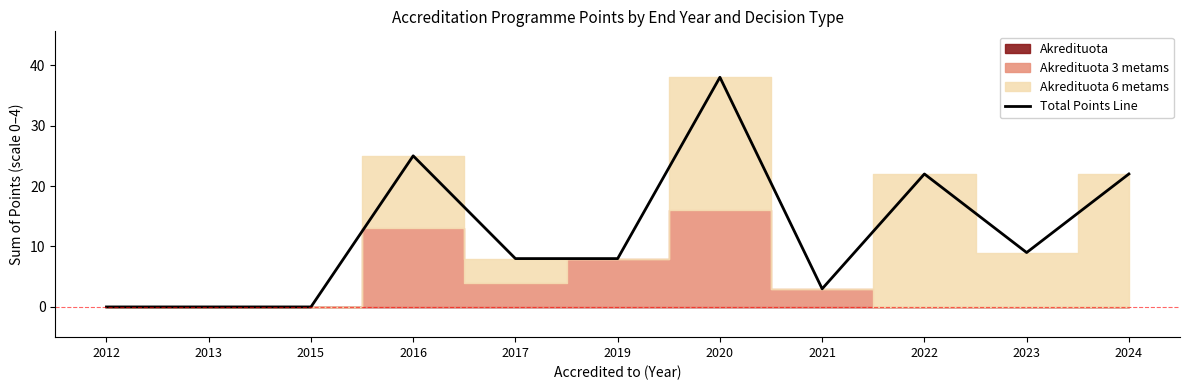

Which category has the highest value across all series?

2020